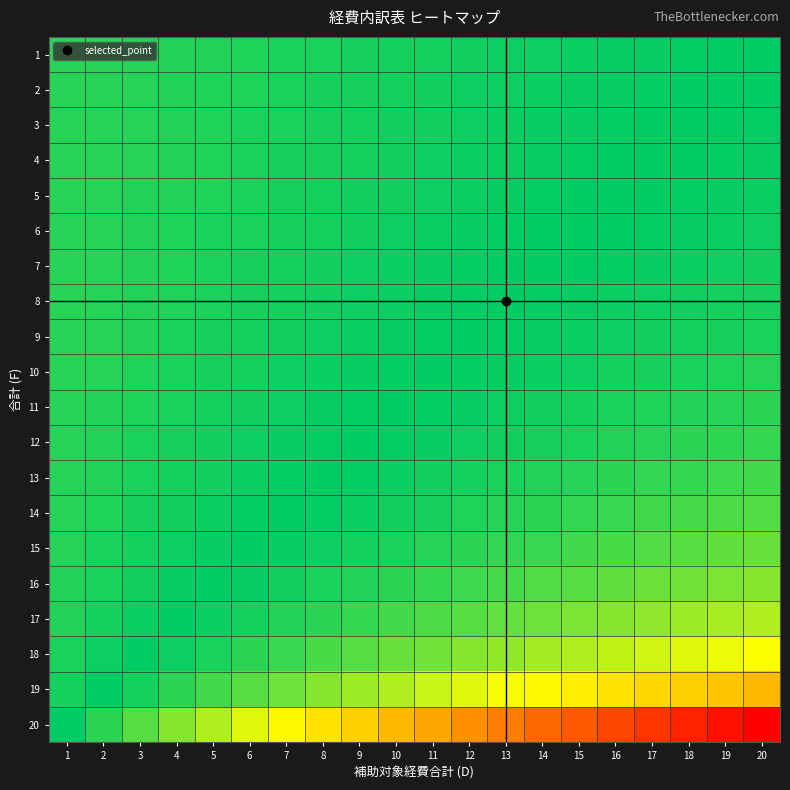

What is the difference between the highest and lowest values at 8?

0.4